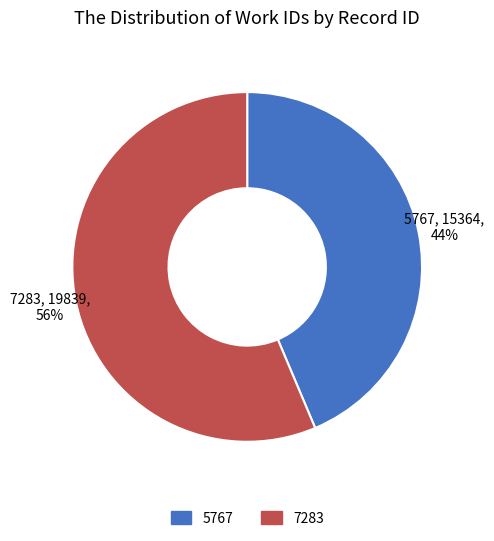

Rank the categories by value from lowest to highest.

5767, 7283